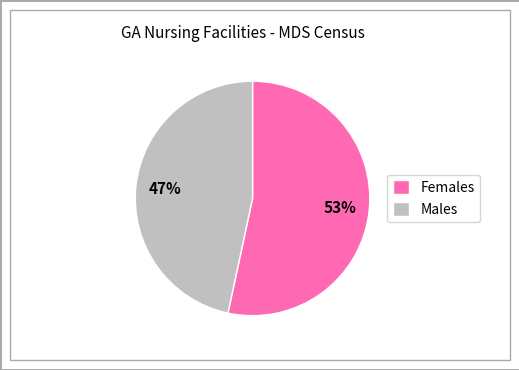

True or false: Females accounts for 66% of the total.

False